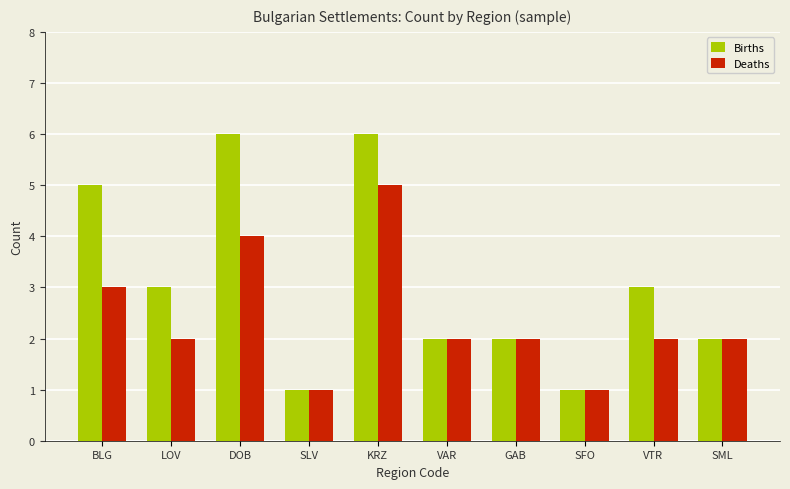

Count the Deaths values in the range 2 to 3.

6